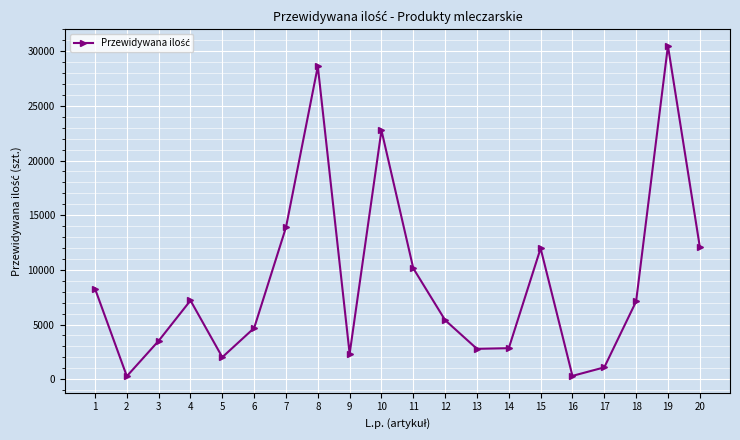

How many distinct data groups are displayed?

1